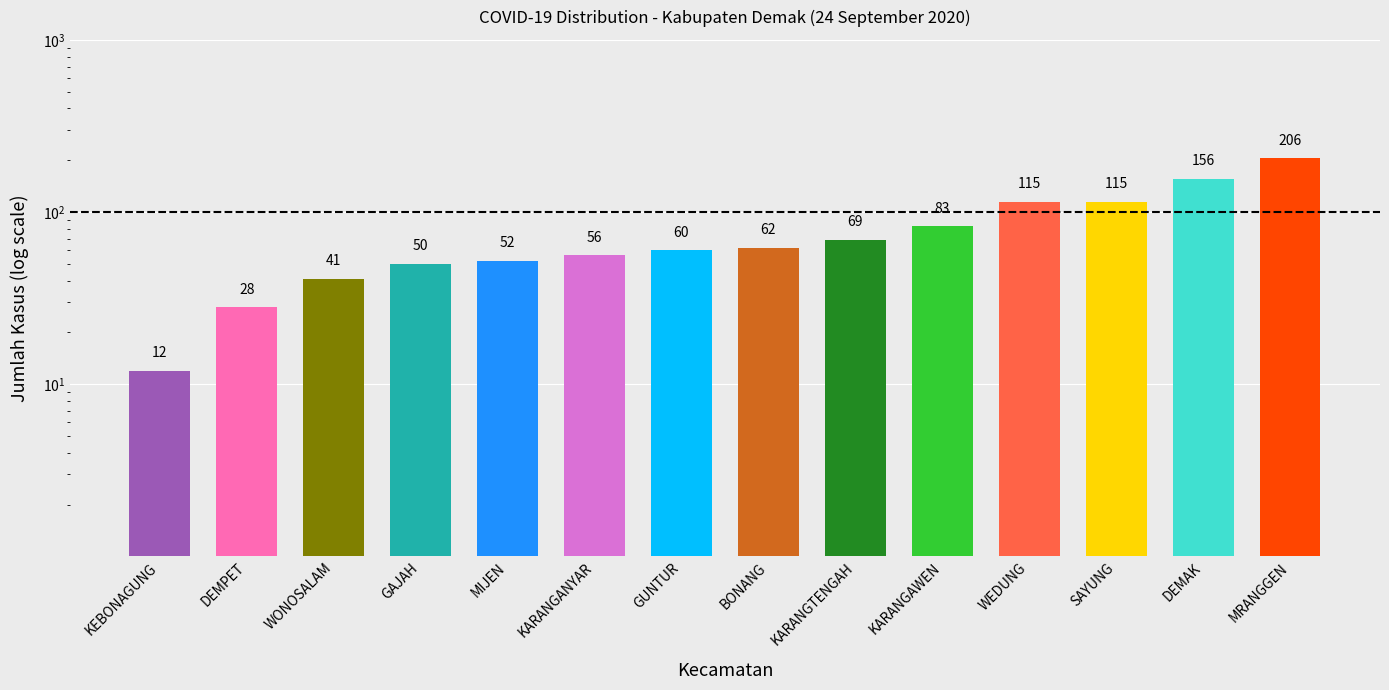

How many categories are shown in the chart?

14